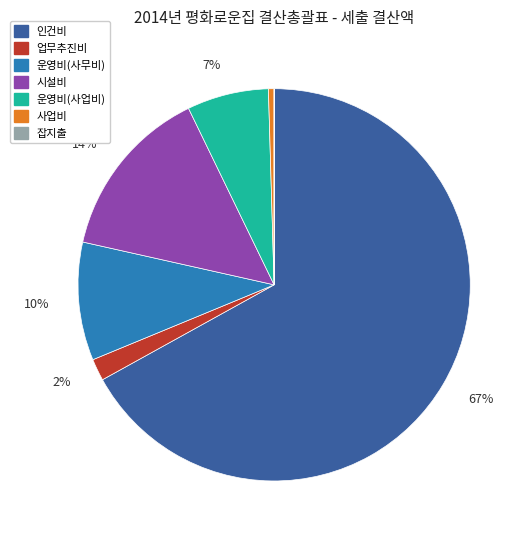

Which has a higher value, 시설비 or 업무추진비?

시설비